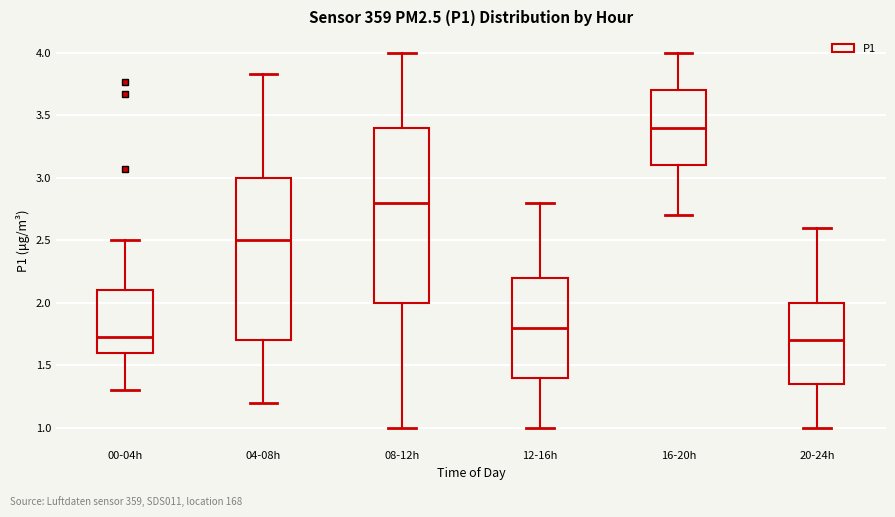

Reading left to right, read every box against the y-axis: the position of its median line, the range the box covers, and the ends of its whiskers. The values are not printed on the chart, so give them approximately, as read against the axis.

00-04h: median 1.75, box 1.60 to 2.10, whiskers 1.30 to 2.50
04-08h: median 2.50, box 1.70 to 3.00, whiskers 1.20 to 3.85
08-12h: median 2.80, box 2.00 to 3.40, whiskers 1.00 to 4.00
12-16h: median 1.80, box 1.40 to 2.20, whiskers 1.00 to 2.80
16-20h: median 3.40, box 3.10 to 3.70, whiskers 2.70 to 4.00
20-24h: median 1.70, box 1.35 to 2.00, whiskers 1.00 to 2.60